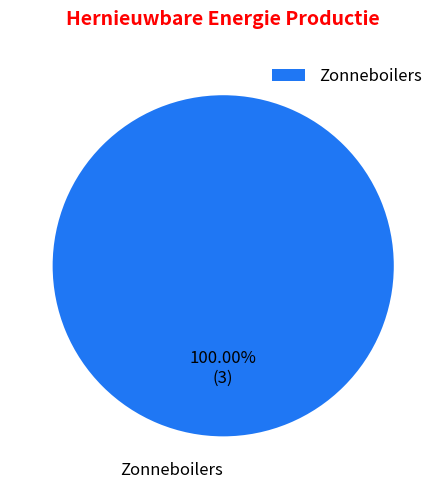

Rank the categories by value from lowest to highest.

Zonneboilers